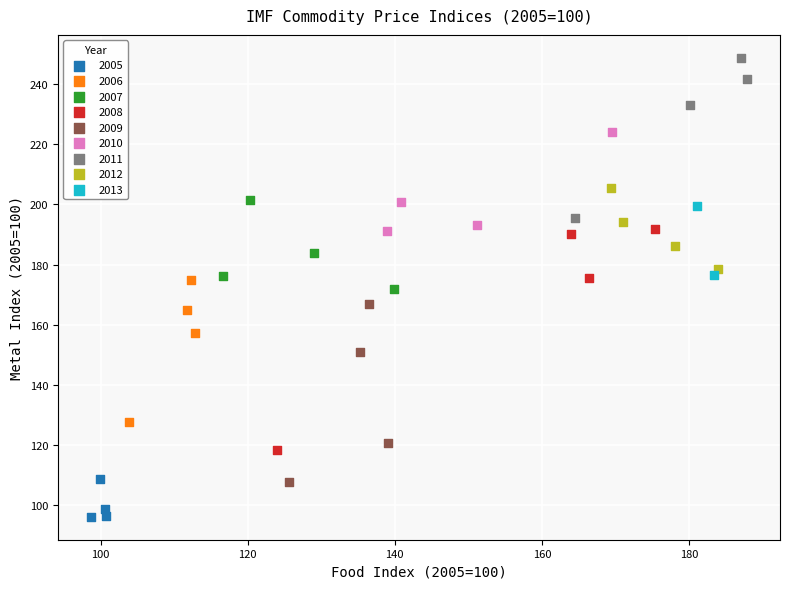

Which series contains the lowest Y value?

2005